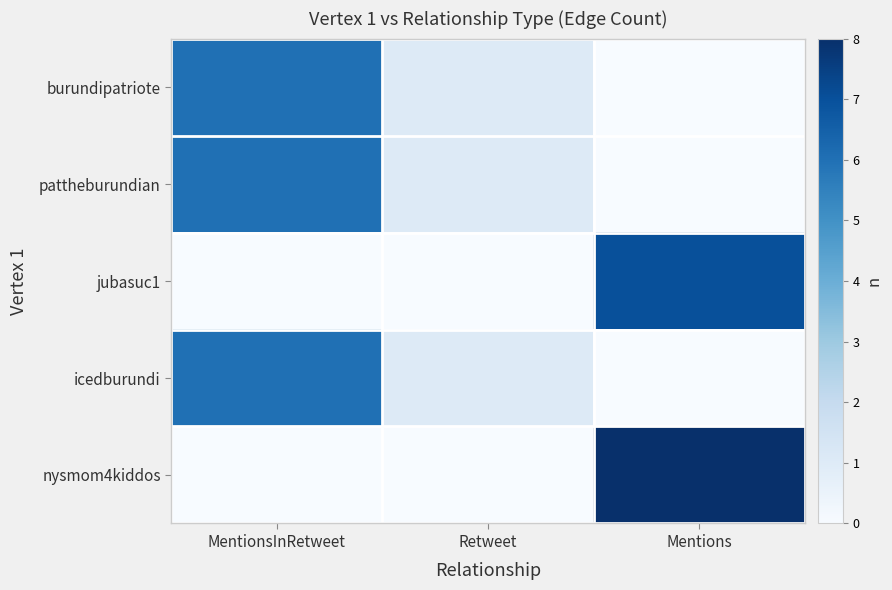

Which series has the widest spread of values?

nysmom4kiddos